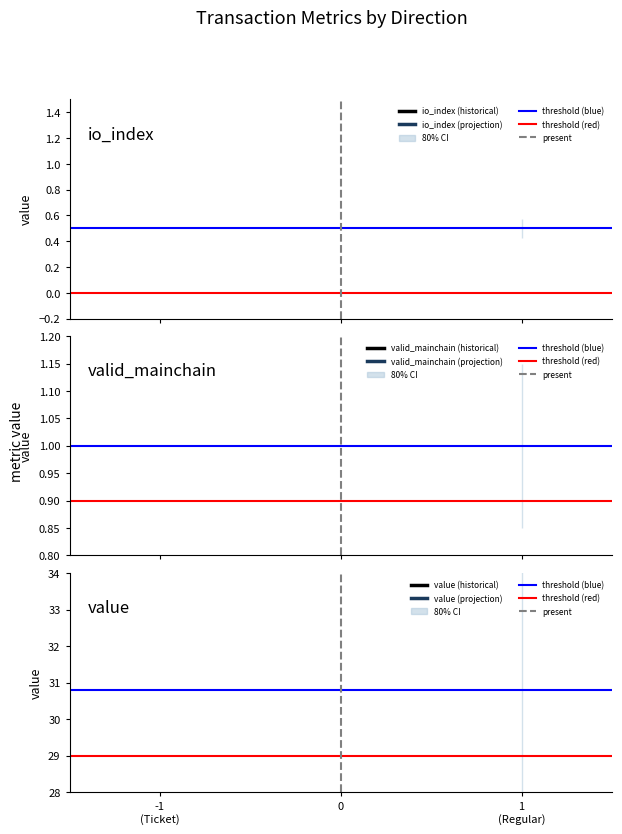

Which series has the largest range (max minus min)?

present